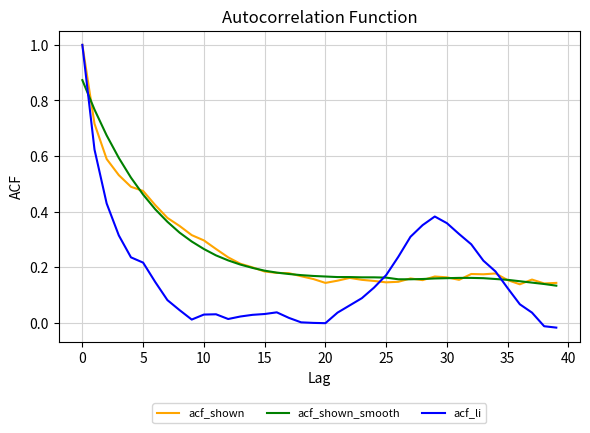

Which series has the widest spread of values?

acf_li